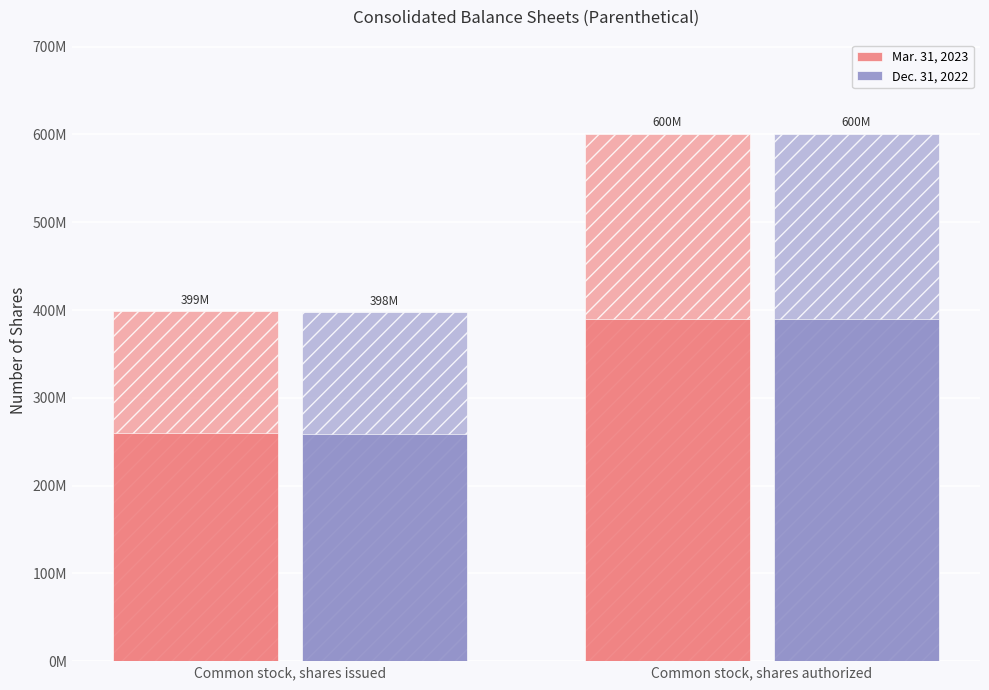

Are the bars horizontal?

No